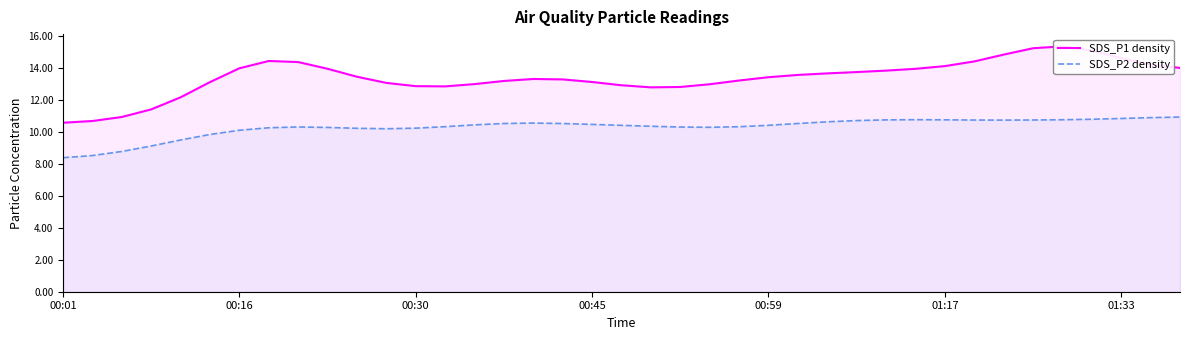

Reading left to right, what are all the values shown in this chart?

SDS_P1 density: 10.6	10.7	10.9	11.4	12.1	13.1	14.0	14.4	14.3	13.9	13.4	13.0	12.8	12.8	13.0	13.2	13.3	13.3	13.1	12.9	12.8	12.8	13.0	13.2	13.4	13.5	13.6	13.7	13.8	13.9	14.1	14.4	14.8	15.2	15.3	15.1	14.6	14.2	14.0
SDS_P2 density: 8.4	8.5	8.8	9.1	9.5	9.8	10.1	10.2	10.3	10.3	10.2	10.2	10.2	10.3	10.4	10.5	10.5	10.5	10.5	10.4	10.3	10.3	10.3	10.3	10.4	10.5	10.6	10.7	10.7	10.7	10.7	10.7	10.7	10.7	10.7	10.8	10.8	10.9	10.9